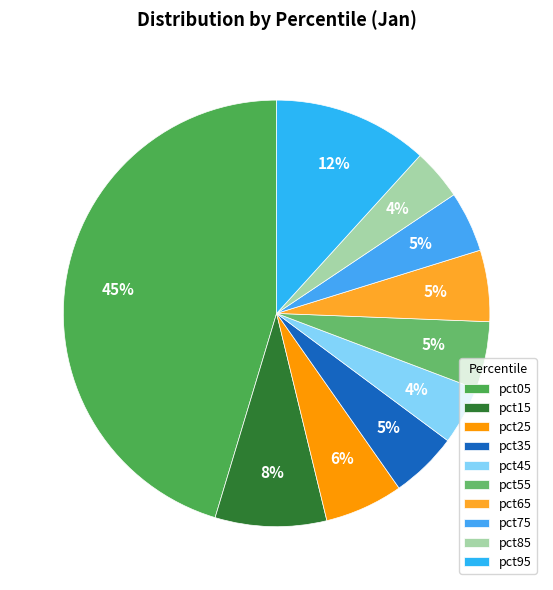

To the nearest percent, what is the difference between the pct45 and pct05 slice percentages?

41%